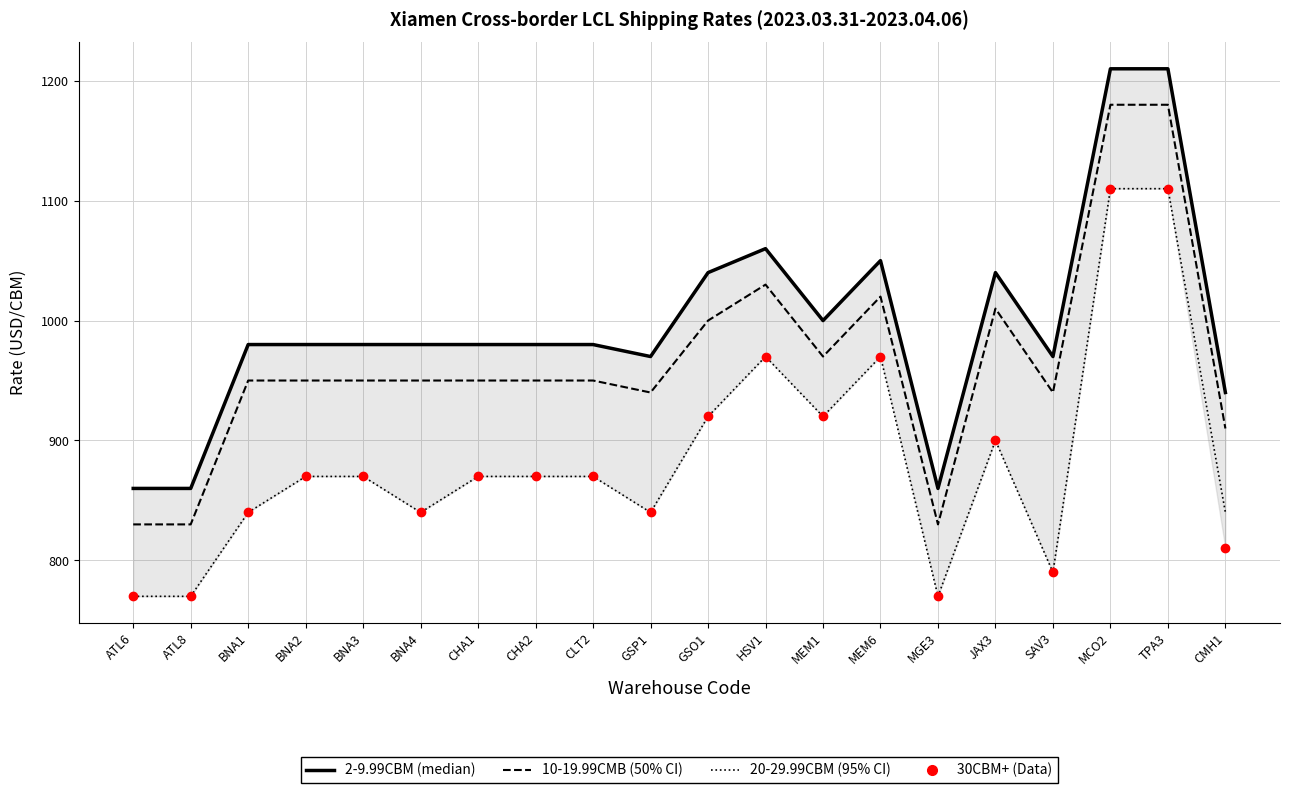

At SAV3, list the series in order from largest to smallest.

2-9.99CBM, 10-19.99CMB, 20-29.99CBM, 30CBM+